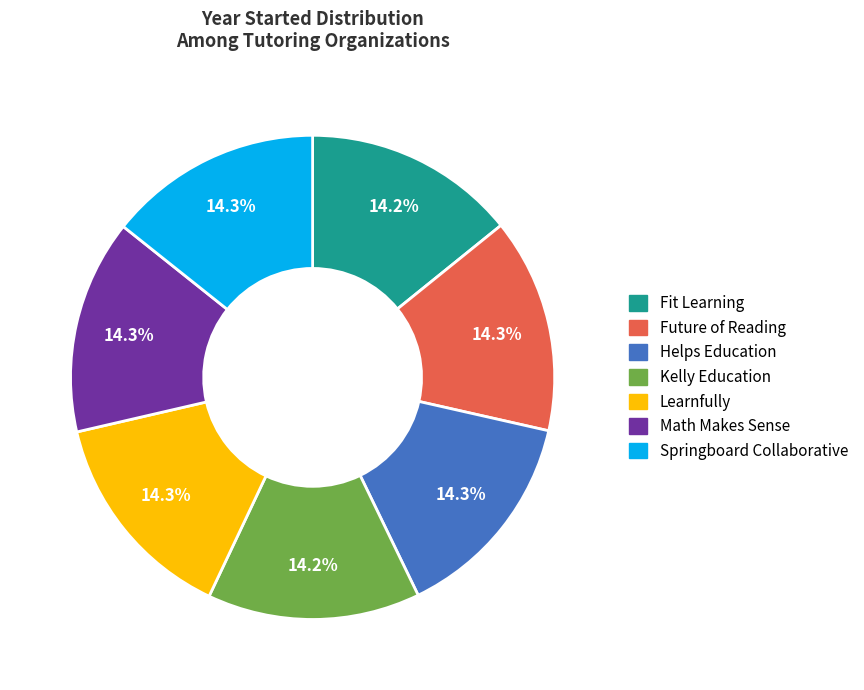

To the nearest percent, what is the average slice percentage?

14%